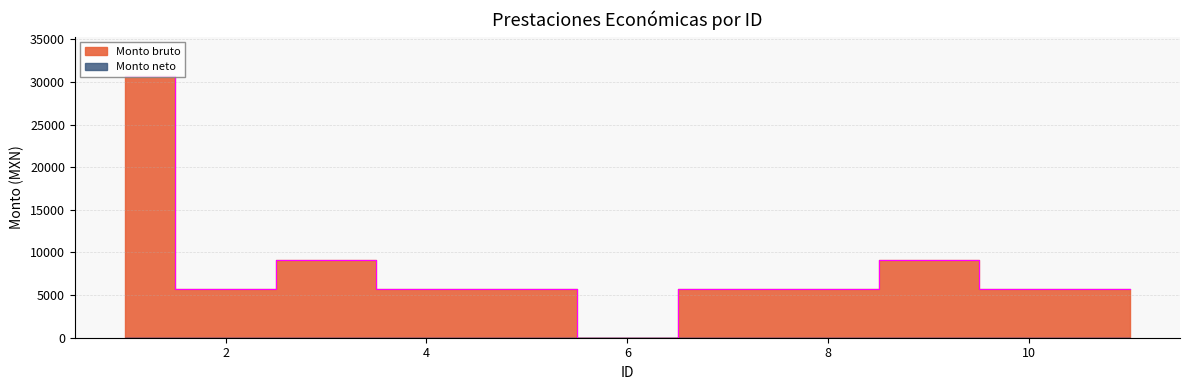

What is the average value?

8107.6